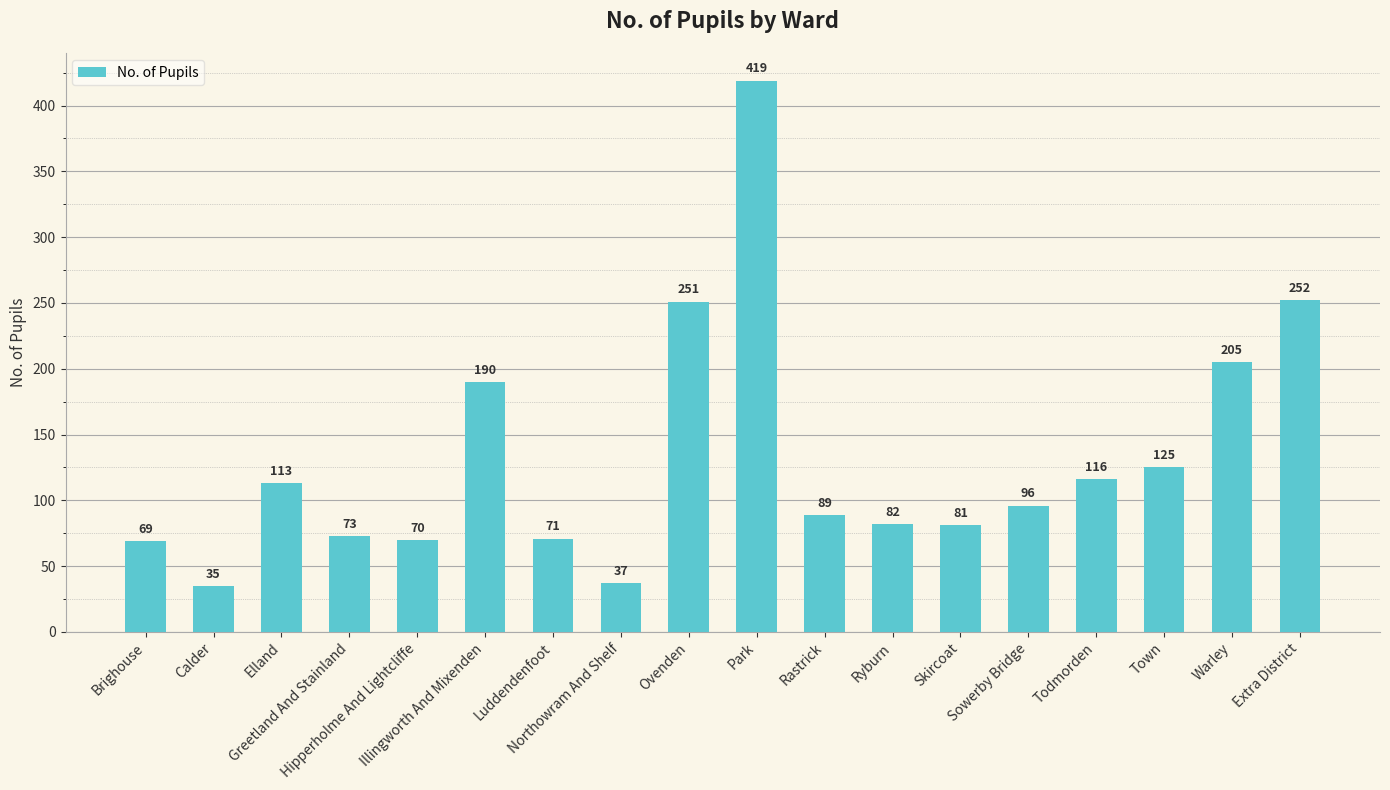

How many series are shown in this chart?

1